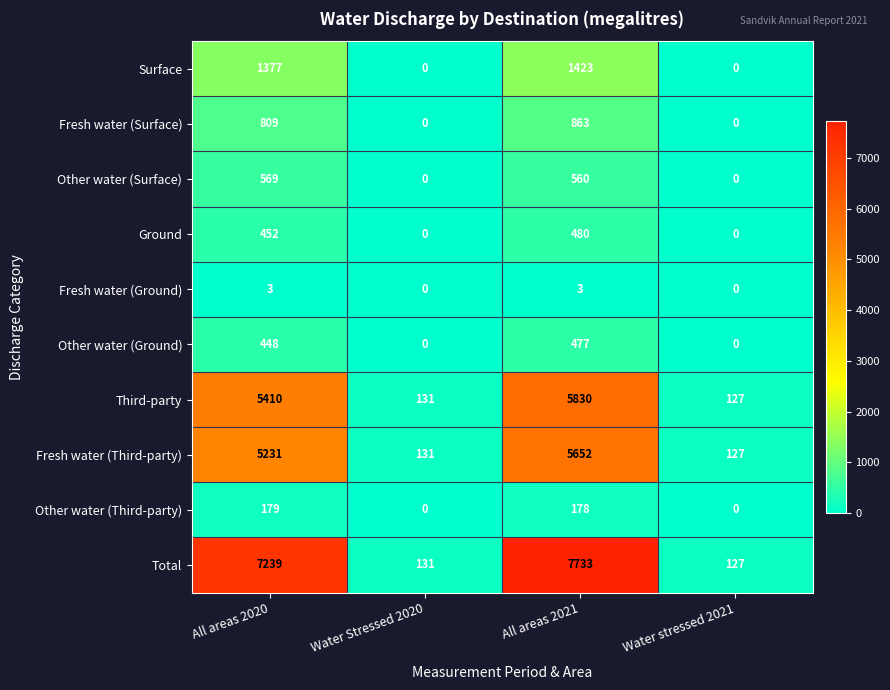

List the series in order of their peak value, lowest first.

Fresh water (Ground), Other water (Third-party), Other water (Ground), Ground, Other water (Surface), Fresh water (Surface), Surface, Fresh water (Third-party), Third-party, Total